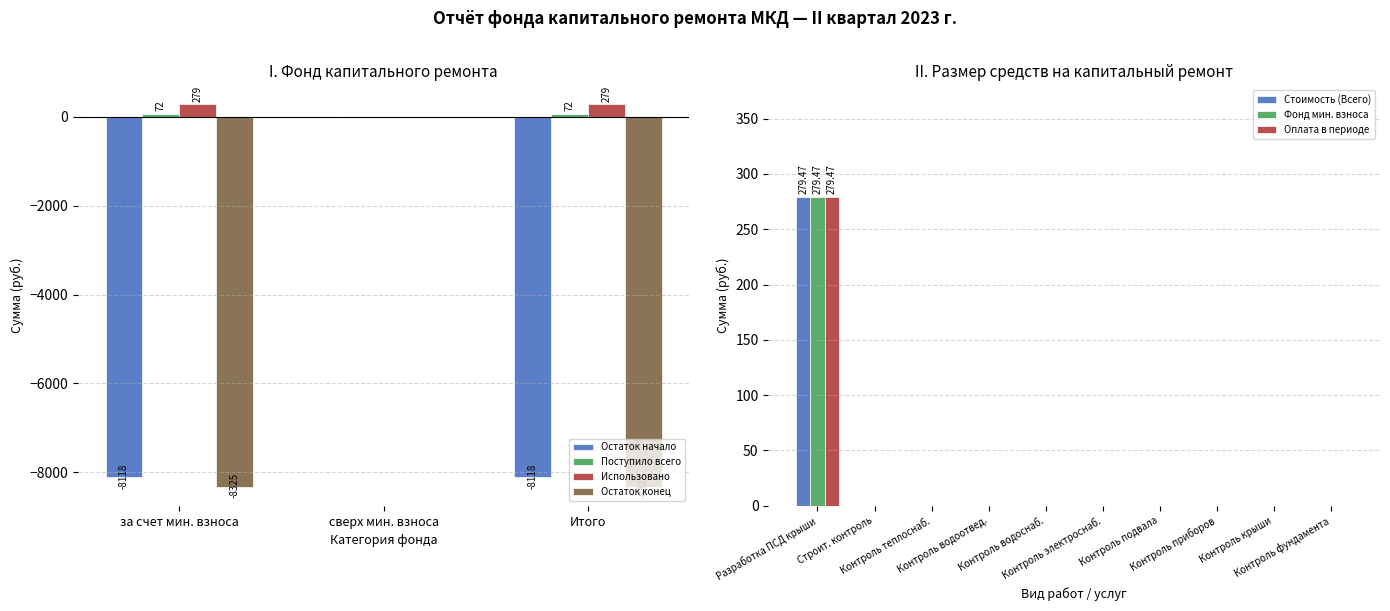

How many series are shown in this chart?

3